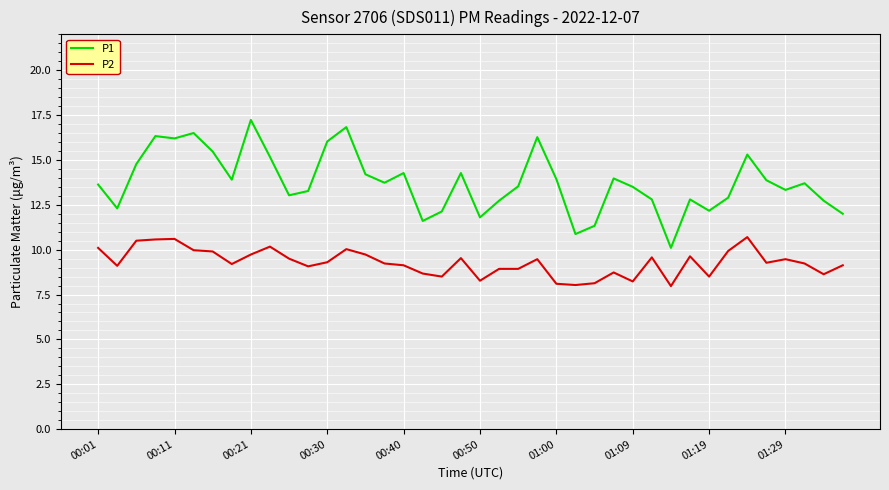

Which series has the largest range (max minus min)?

P1